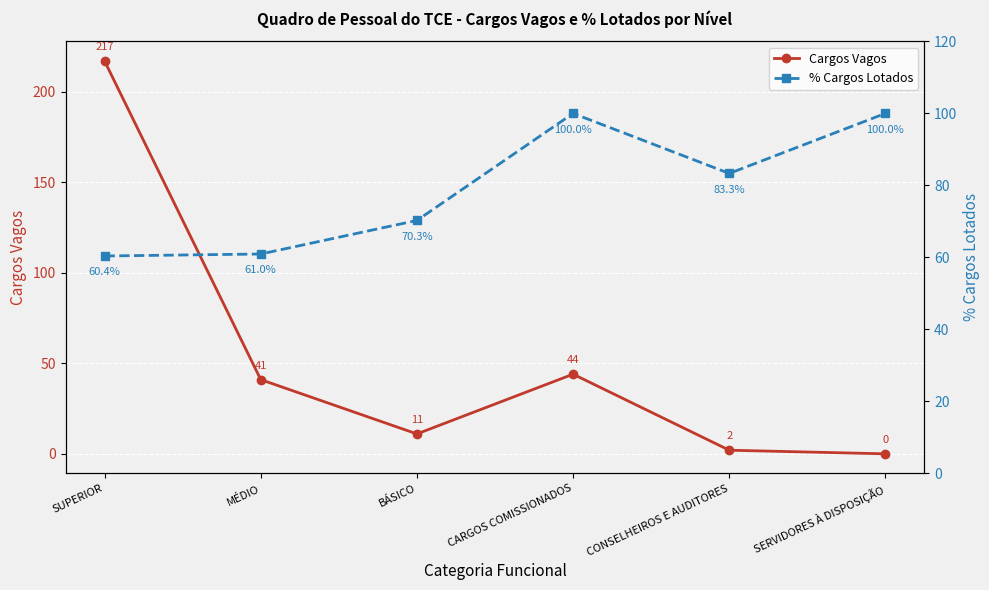

Does the chart display data point markers on the line(s)?

Yes